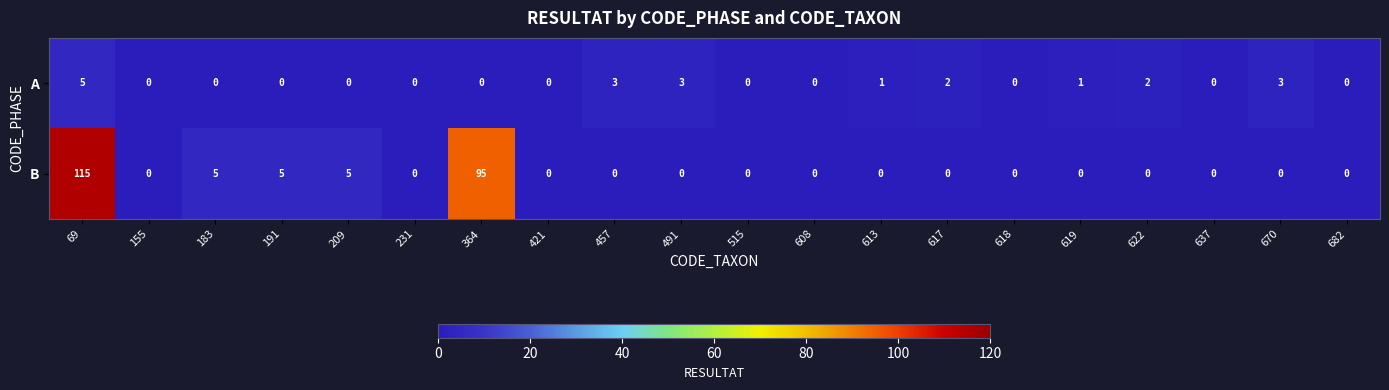

What is the average value of the B series?

11